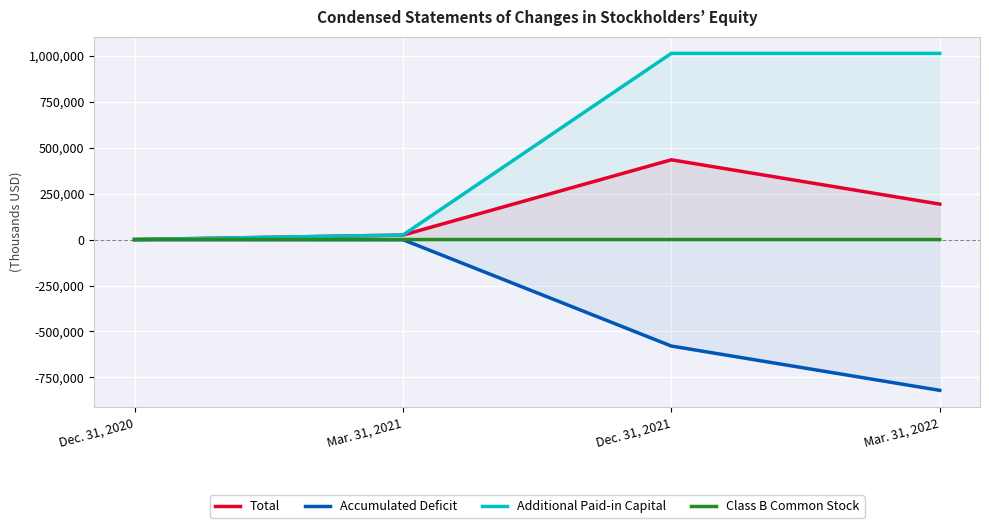

At which label does Class B Common Stock first exceed 146?

Mar. 31, 2021